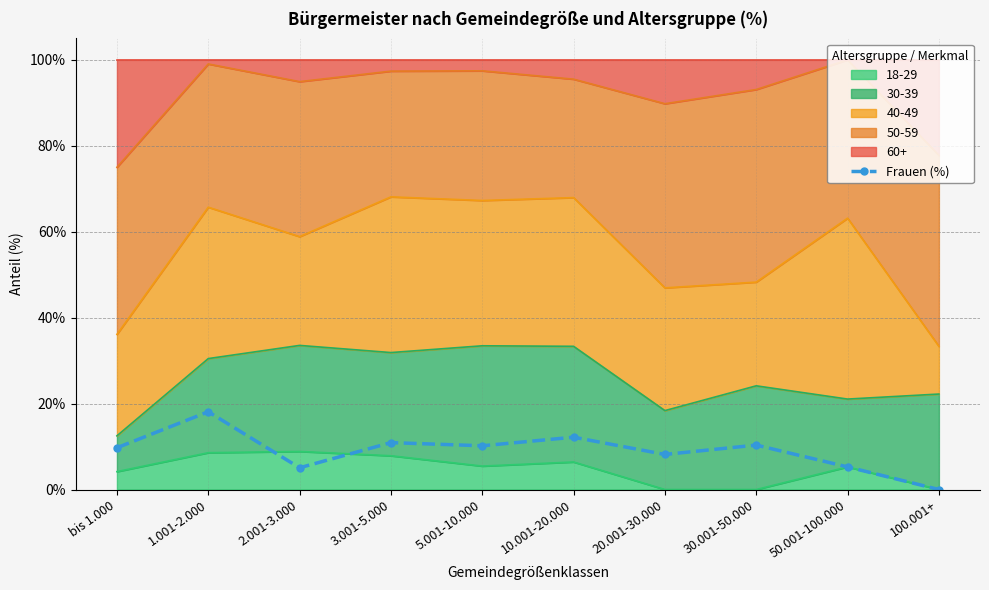

What is the label of the 10th point from the right?

bis 1.000